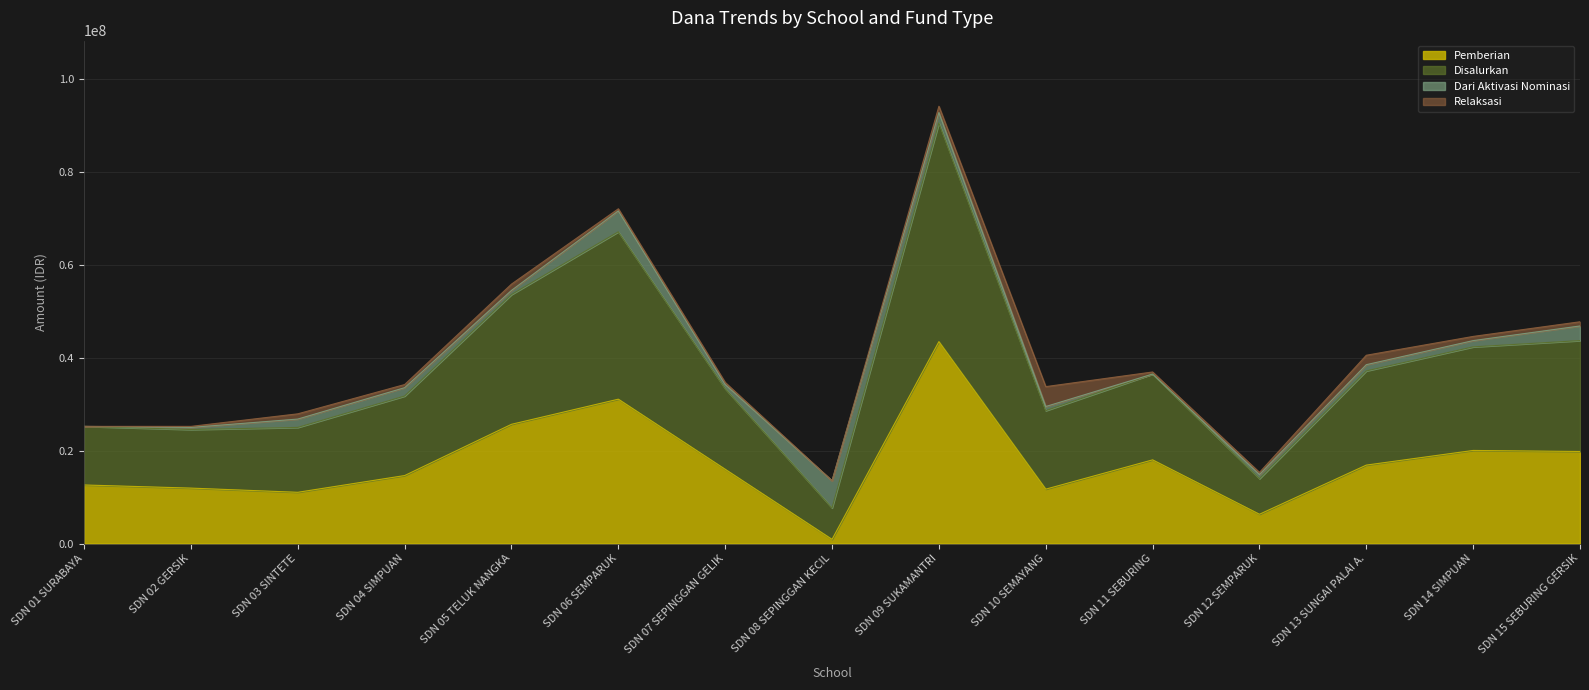

What is the highest value of the Pemberian series?

43425000